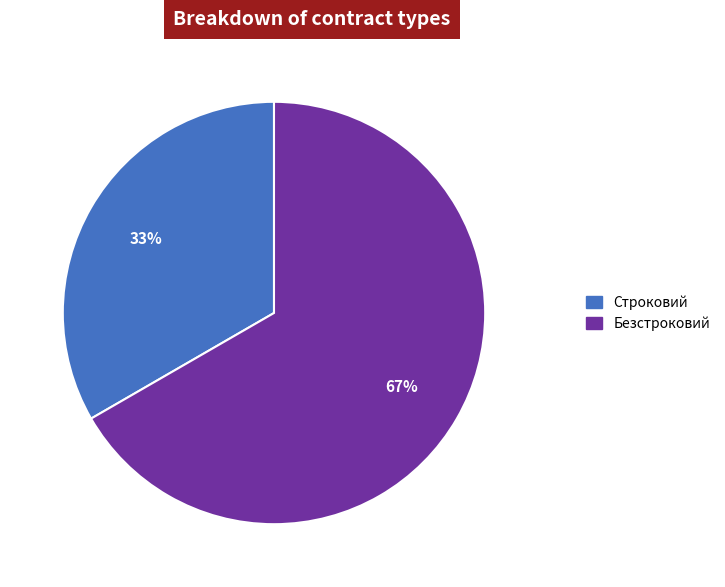

Is the sum of Строковий and Безстроковий greater than half?

Yes